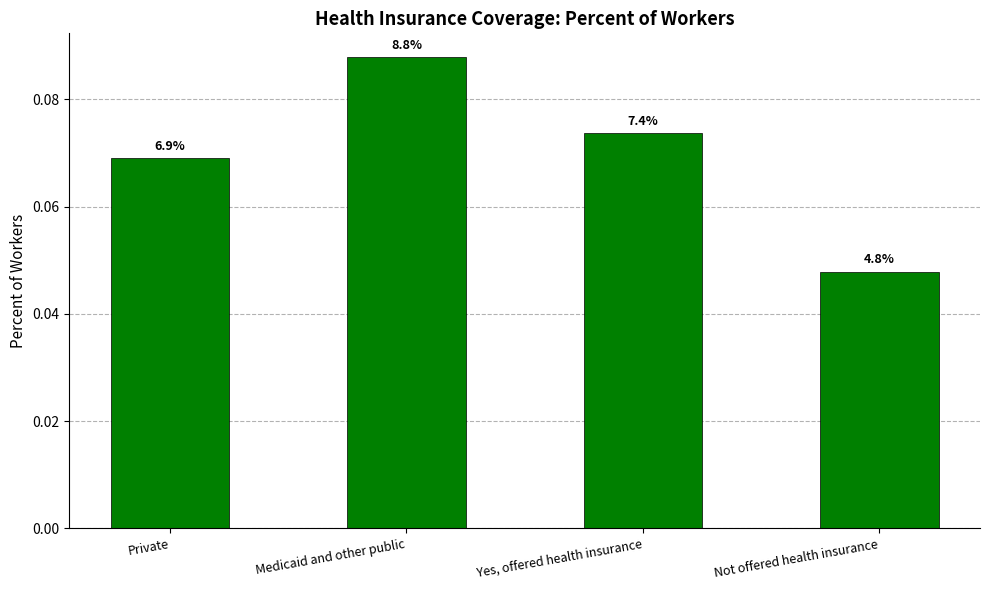

What is the greatest value displayed?

0.1